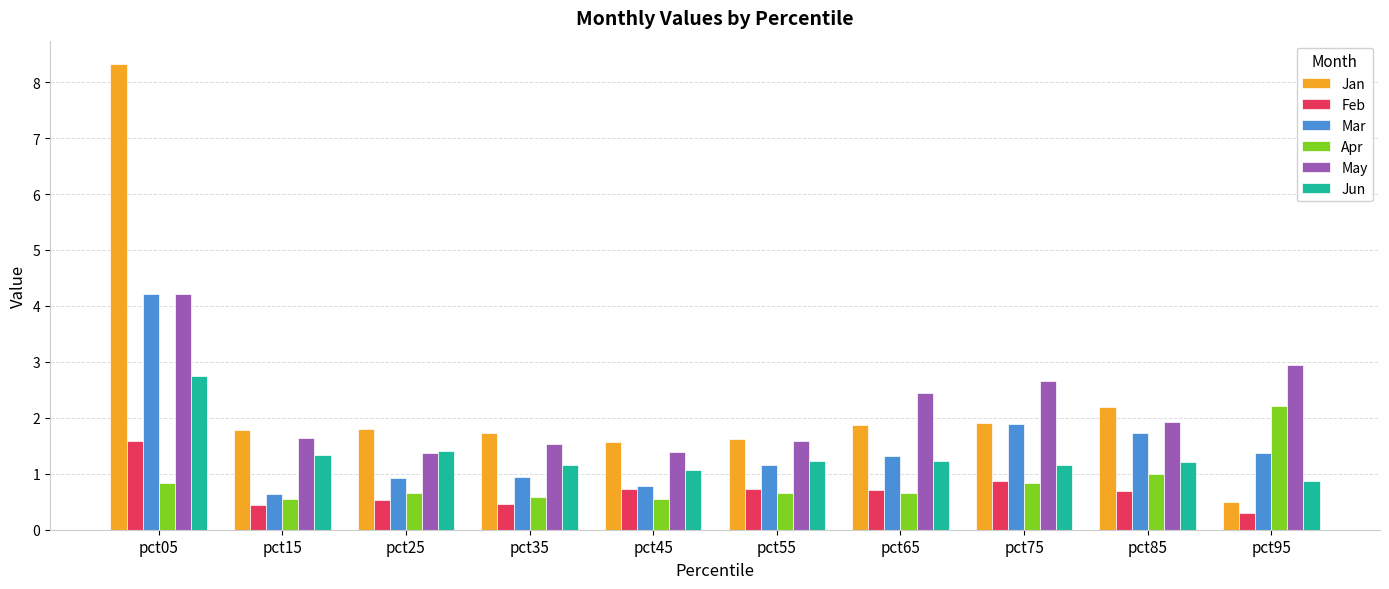

How many groups of bars are there?

10